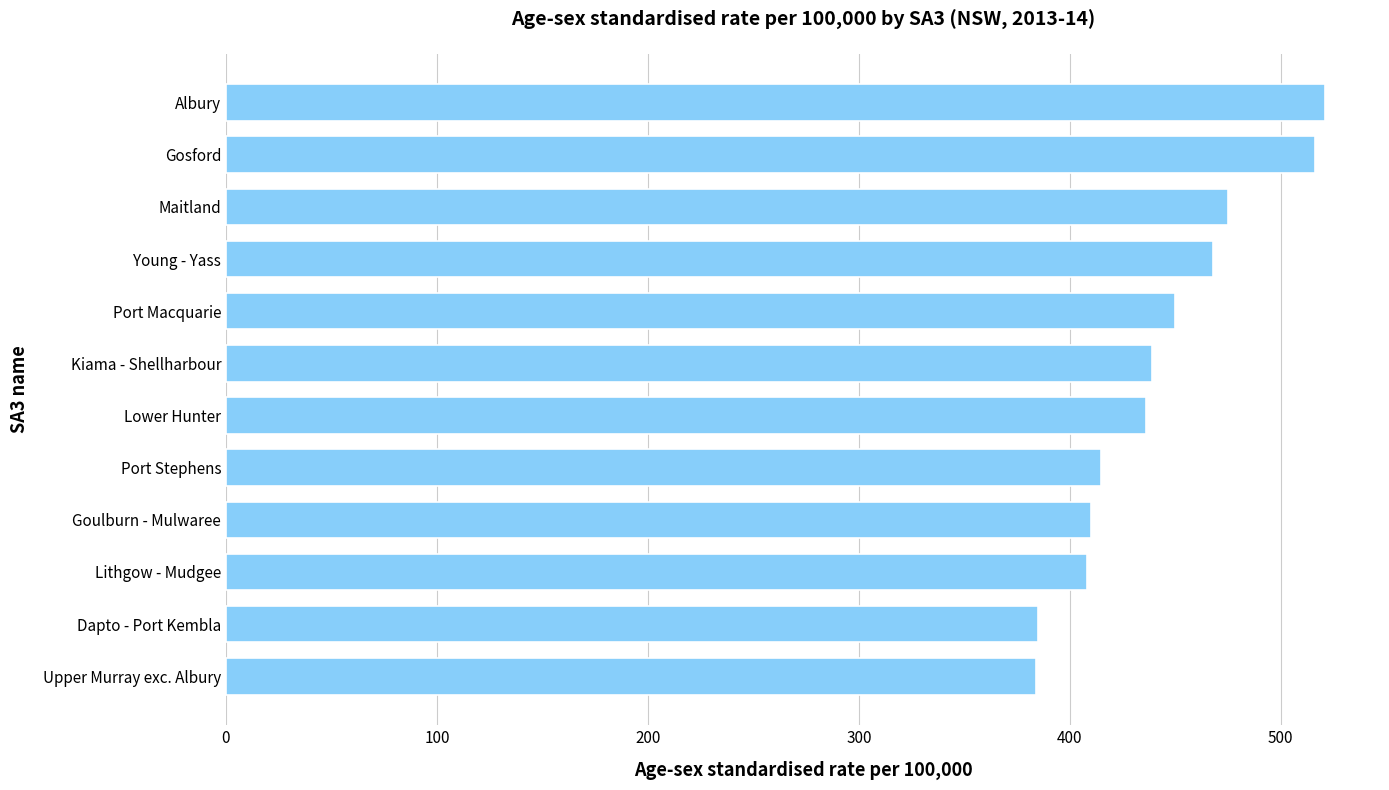

What is the smallest value displayed?

384